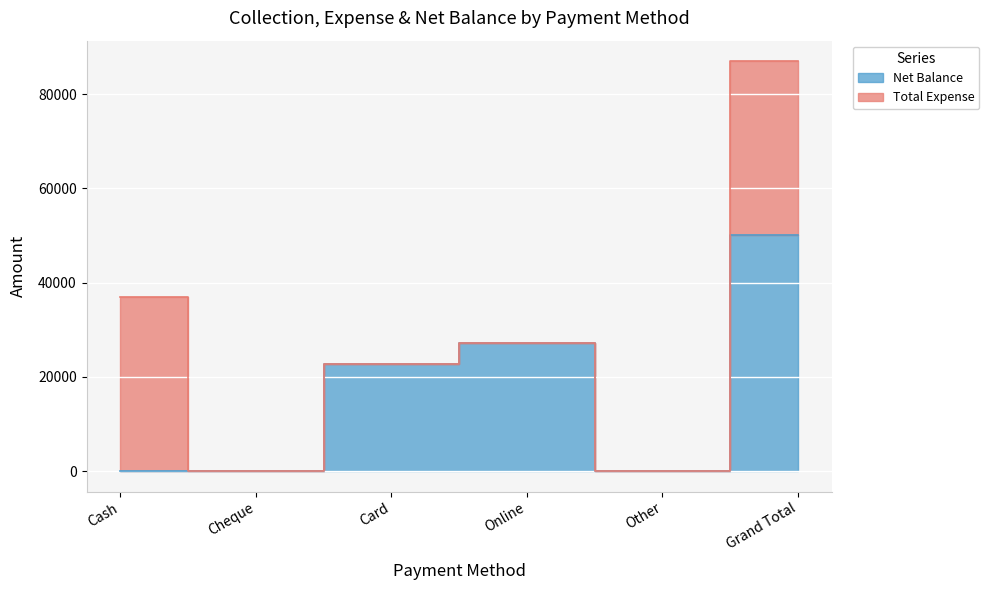

Read the value at Grand Total, to the nearest 10.

50020